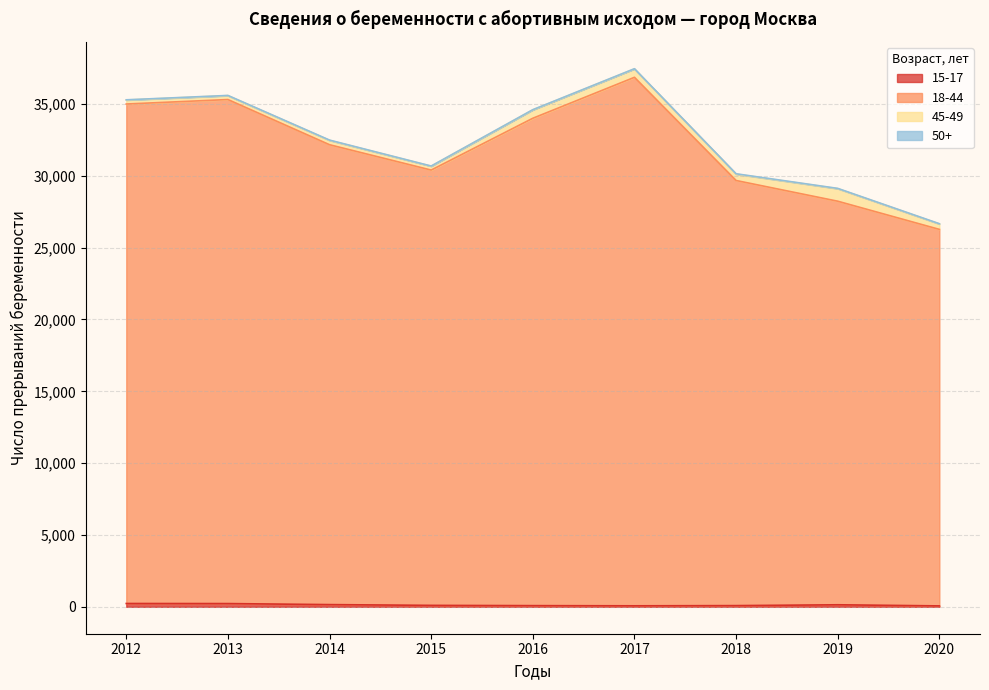

What is the value of the 15-17 point at the 7th from the left?

84